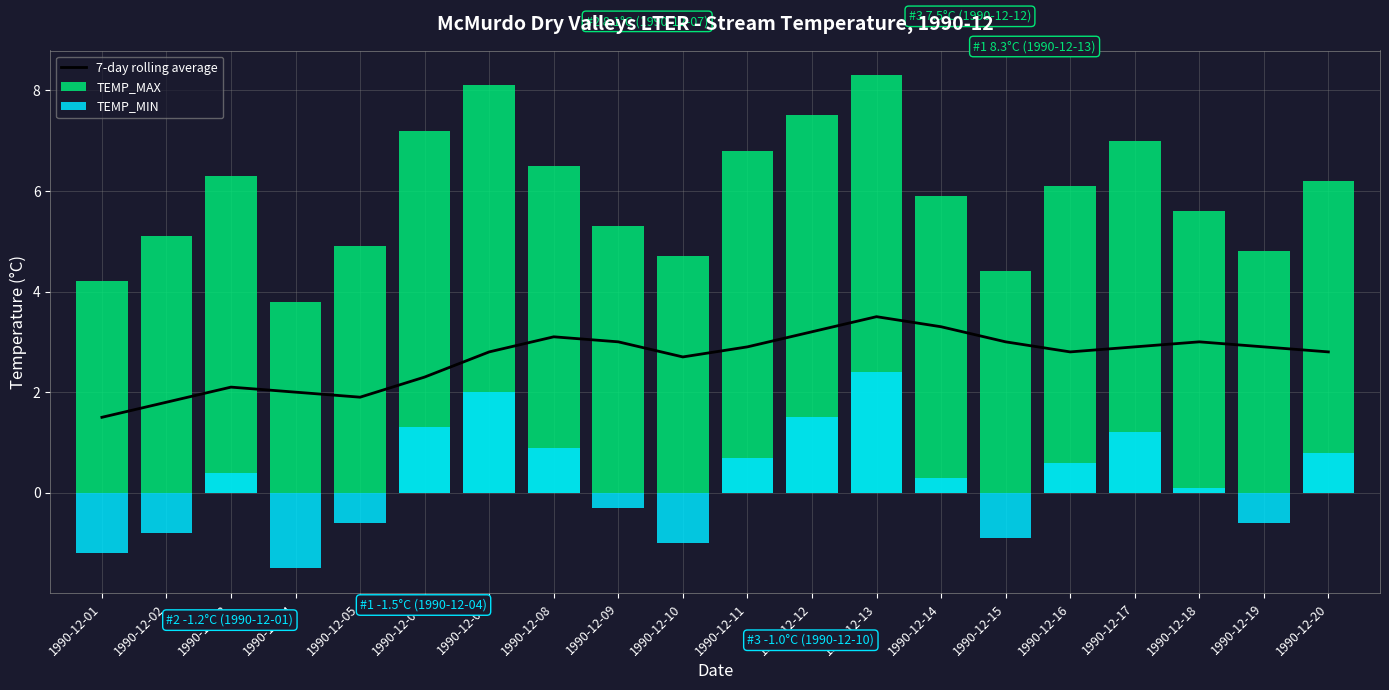

Does the chart contain stacked bars?

No